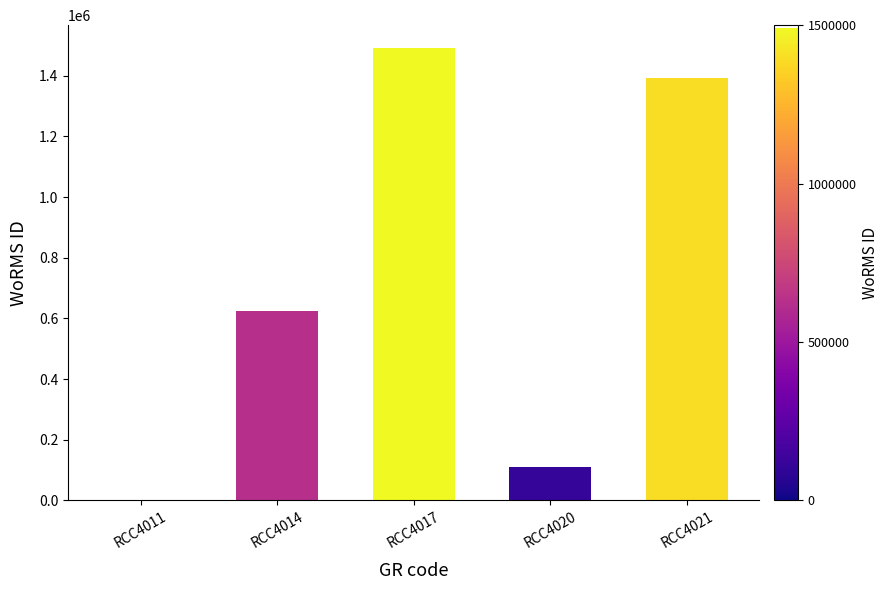

Reading left to right, transcribe all the data shown in this chart.

0	623650	1491877	110335	1391356